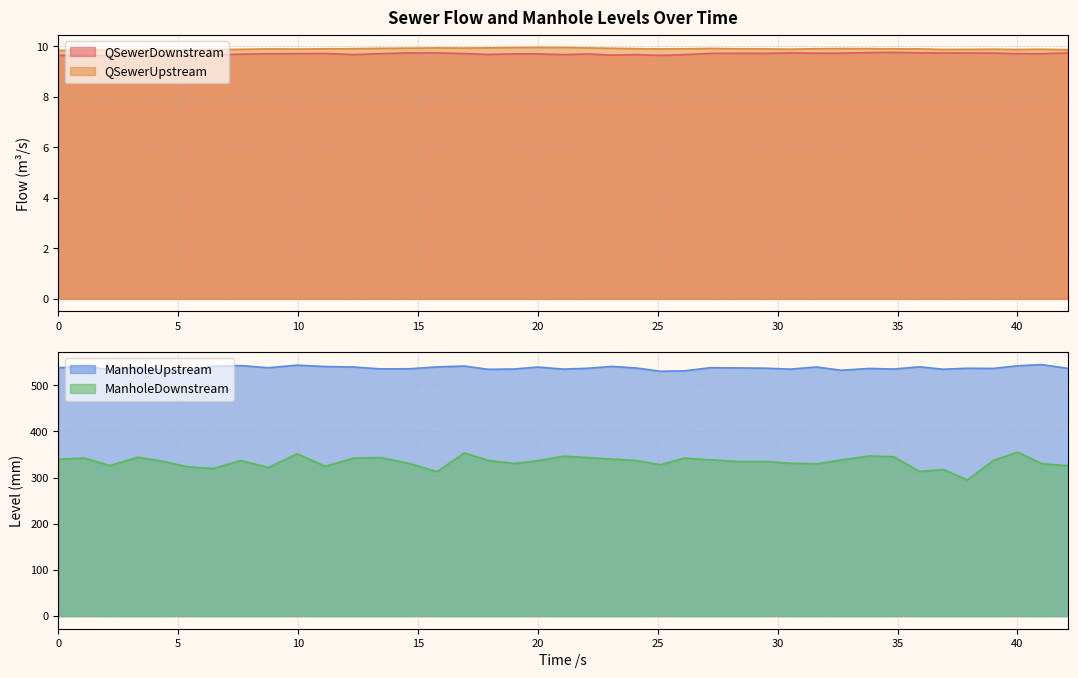

Rank the categories by ManholeUpstream value from lowest to highest.

25.113, 26.113, 32.648, 4.396, 5.413, 2.144, 17.933, 36.913, 30.513, 21.074, 34.837, 18.981, 13.455, 14.655, 33.821, 42.124, 39.011, 22.074, 37.913, 29.509, 24.113, 28.334, 0, 8.767, 27.185, 3.324, 19.997, 12.32, 31.622, 15.79, 35.913, 11.133, 23.086, 6.464, 1.095, 16.931, 40.013, 7.615, 9.961, 41.013